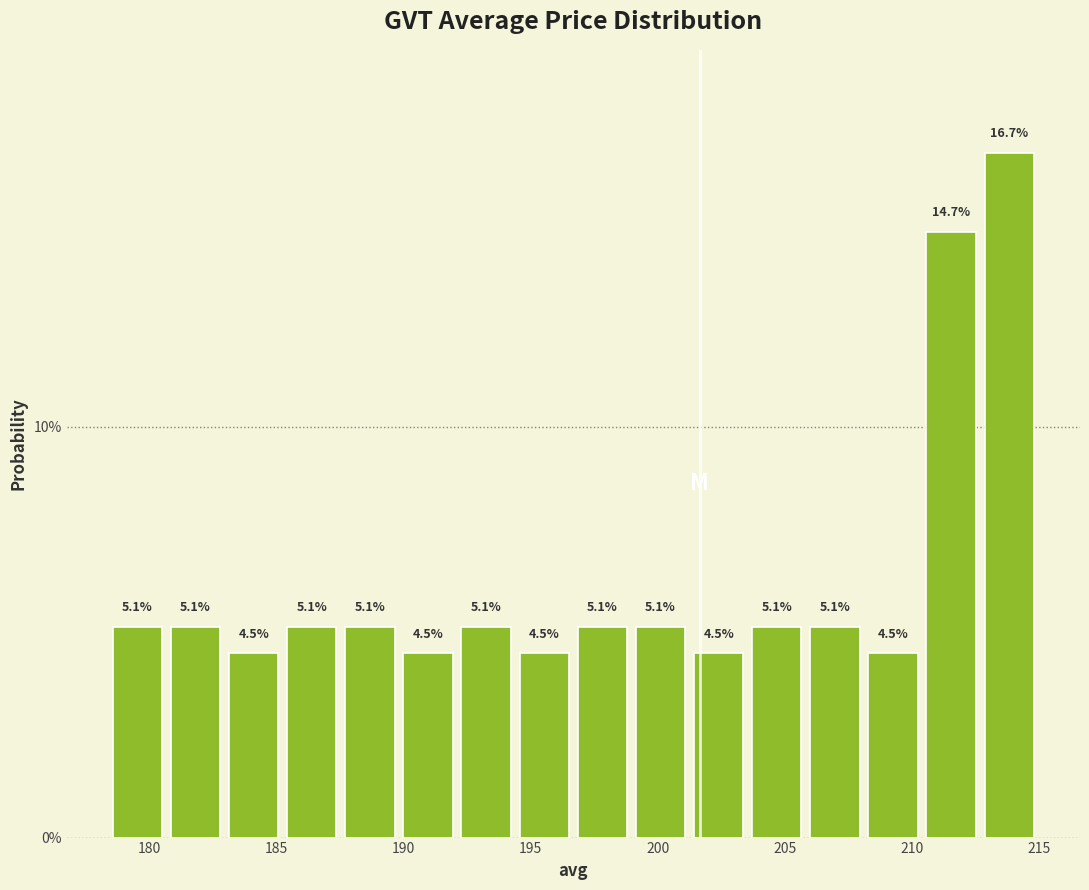

Reading left to right, list every bar in this chart as the range it spans on the x-axis followed by its height. The bar edges are not printed on the chart, so give them approximately, as read against the axis.

178.5 to 180.5: 5.1
180.5 to 183.0: 5.1
183.0 to 185.5: 4.5
185.5 to 187.5: 5.1
187.5 to 190.0: 5.1
190.0 to 192.0: 4.5
192.0 to 194.5: 5.1
194.5 to 196.5: 4.5
196.5 to 199.0: 5.1
199.0 to 201.5: 5.1
201.5 to 203.5: 4.5
203.5 to 206.0: 5.1
206.0 to 208.0: 5.1
208.0 to 210.5: 4.5
210.5 to 212.5: 14.7
212.5 to 215.0: 16.7